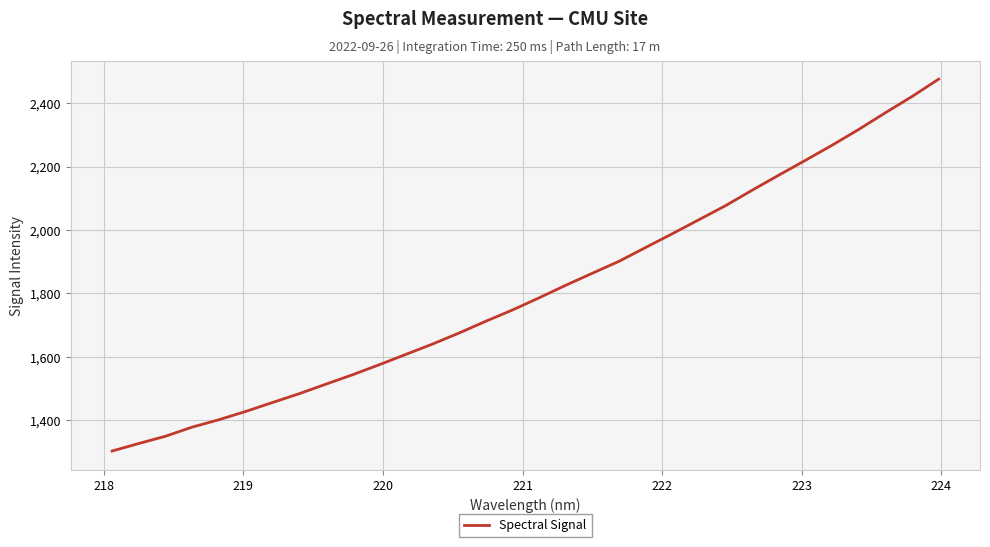

What is the maximum value shown in the chart?

2475.6